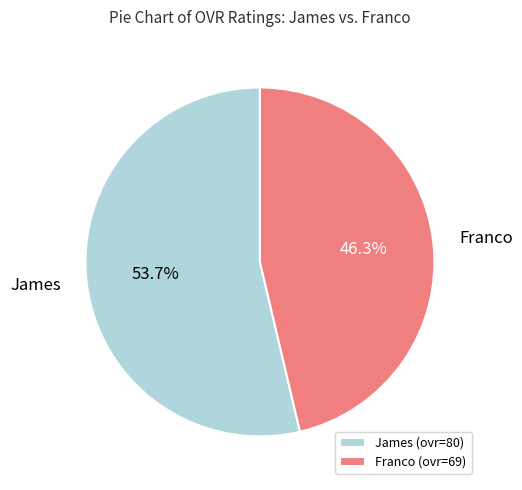

To the nearest percent, what percentage of the pie is Franco?

46%